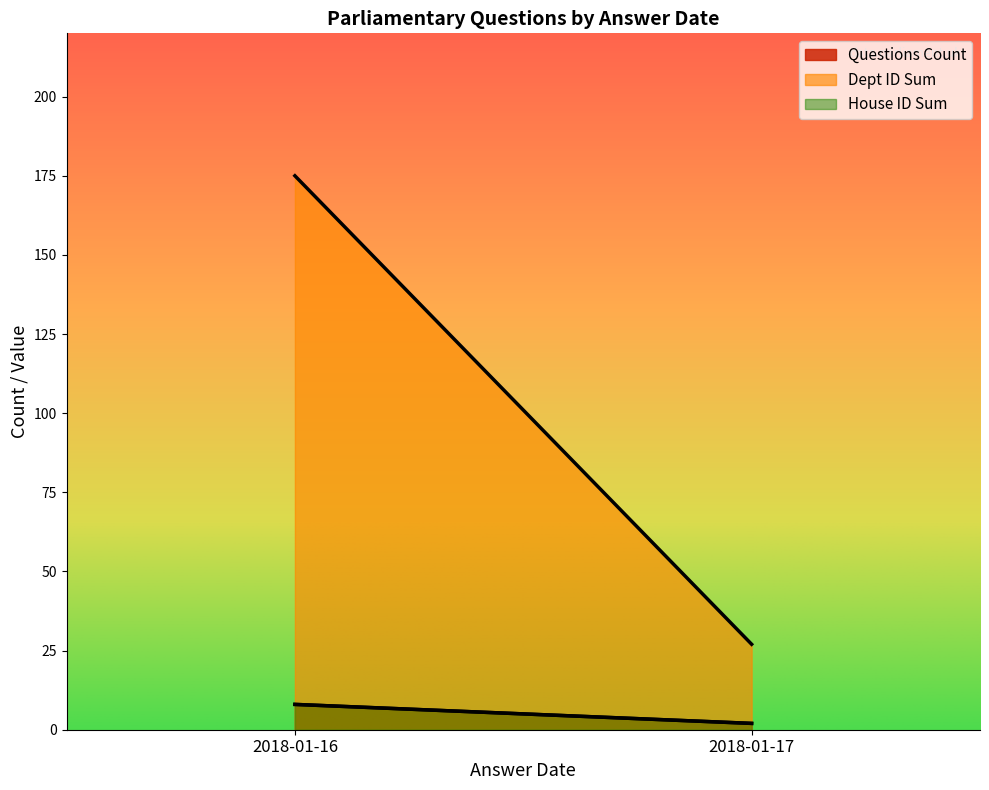

True or false: House ID has more than 1 points higher than both neighbors.

False